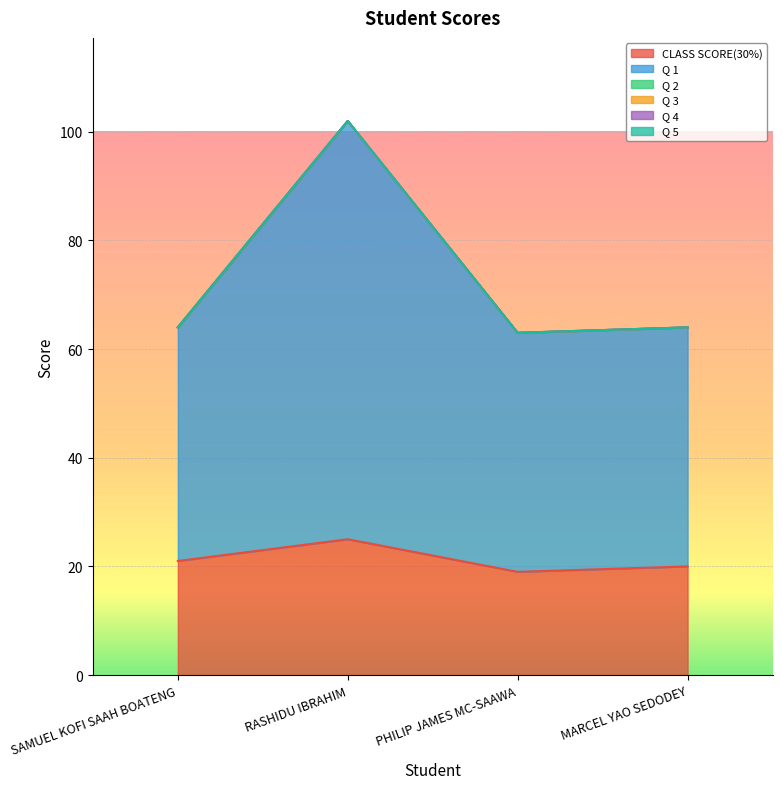

True or false: CLASS SCORE(30%) and Q 1 cross at least once.

False